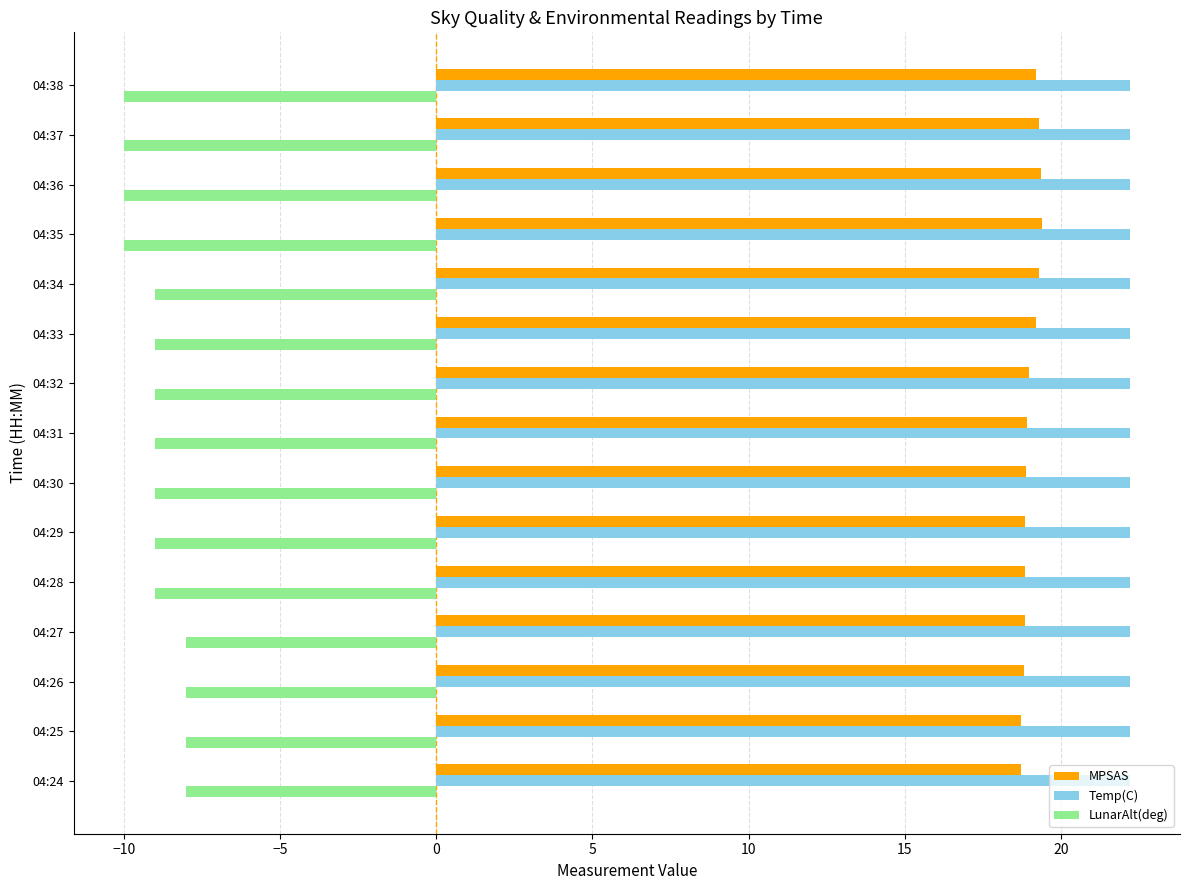

What is the total value across all series at 04:38?

31.4